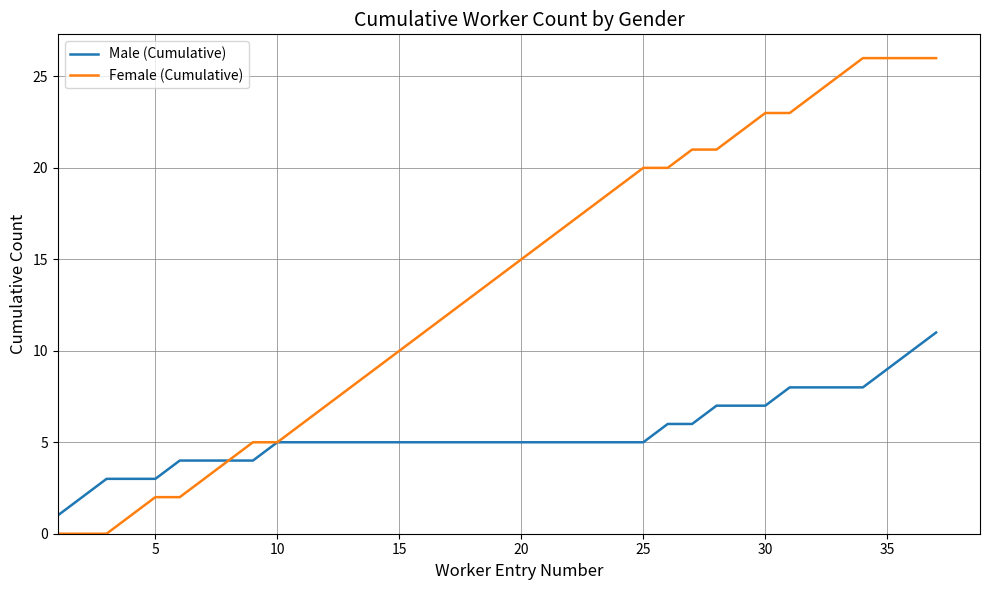

What is the highest value of the Male (Cumulative) series?

11